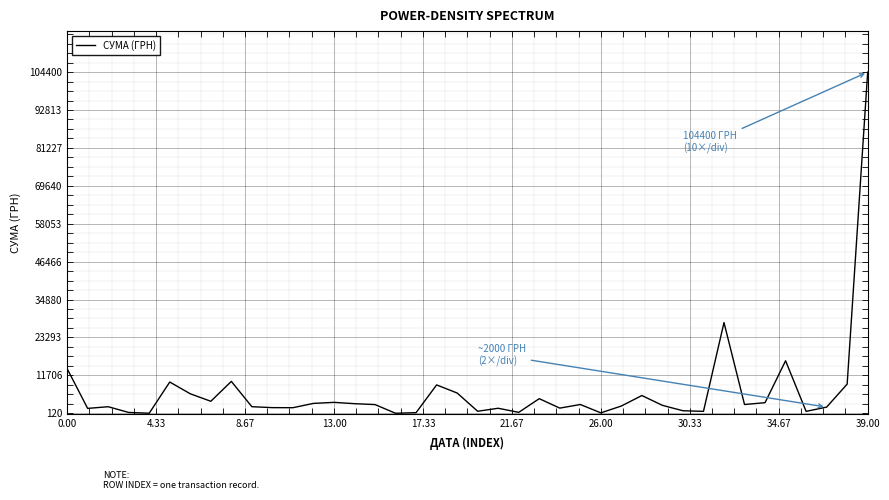

What is the minimum value shown in the chart?

119.7